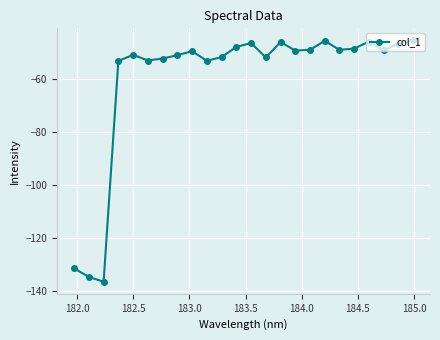

What is the greatest value displayed?

-45.5